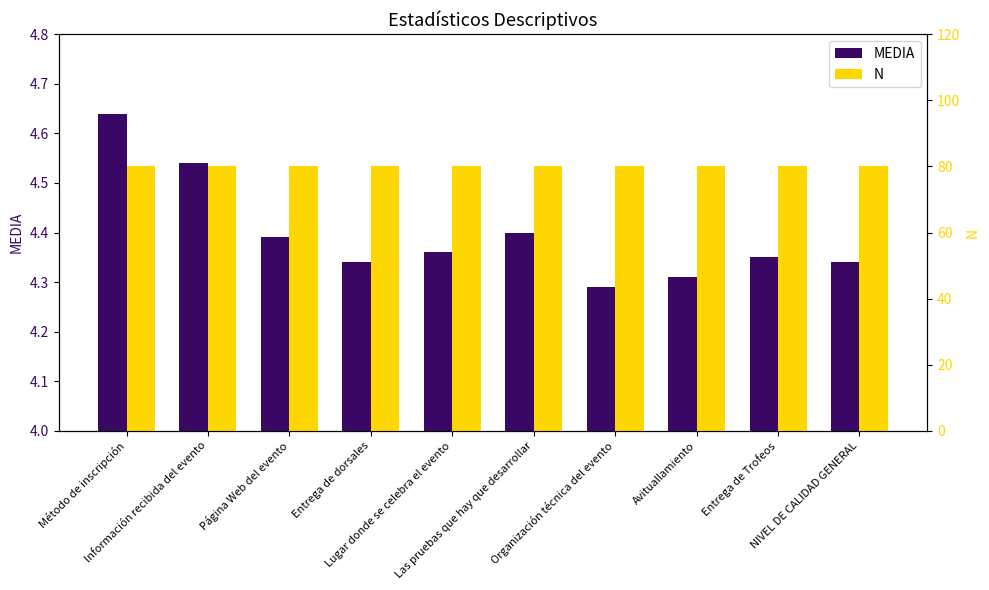

Rank the series by their maximum value, from lowest to highest.

MEDIA, N